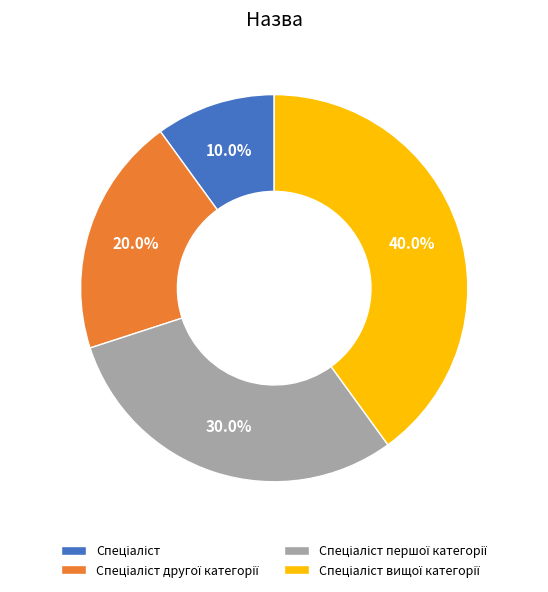

To the nearest percent, what is the difference between the largest and smallest slice percentages?

30%